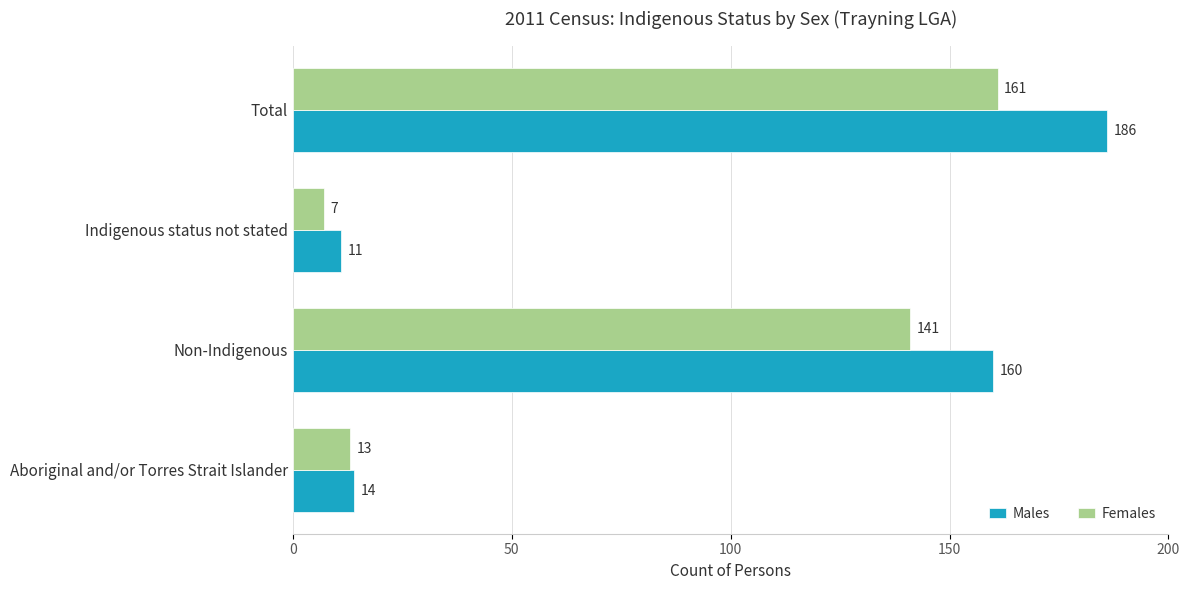

Between Non-Indigenous and Indigenous status not stated, which series saw the biggest shift?

Males